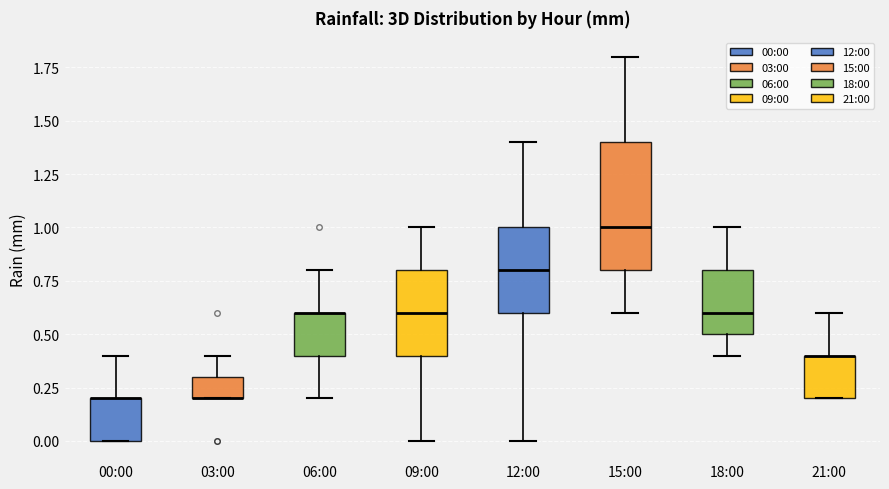

Reading left to right, read every box against the y-axis: the position of its median line, the range the box covers, and the ends of its whiskers. The values are not printed on the chart, so give them approximately, as read against the axis.

00:00: median 0.2 (drawn on the box's upper edge), box 0.0 to 0.2, whiskers 0.0 to 0.4
03:00: median 0.2 (drawn on the box's lower edge), box 0.2 to 0.3, whiskers 0.2 to 0.4
06:00: median 0.6 (drawn on the box's upper edge), box 0.4 to 0.6, whiskers 0.2 to 0.8
09:00: median 0.6, box 0.4 to 0.8, whiskers 0.0 to 1.0
12:00: median 0.8, box 0.6 to 1.0, whiskers 0.0 to 1.4
15:00: median 1.0, box 0.8 to 1.4, whiskers 0.6 to 1.8
18:00: median 0.6, box 0.5 to 0.8, whiskers 0.4 to 1.0
21:00: median 0.4 (drawn on the box's upper edge), box 0.2 to 0.4, whiskers 0.2 to 0.6